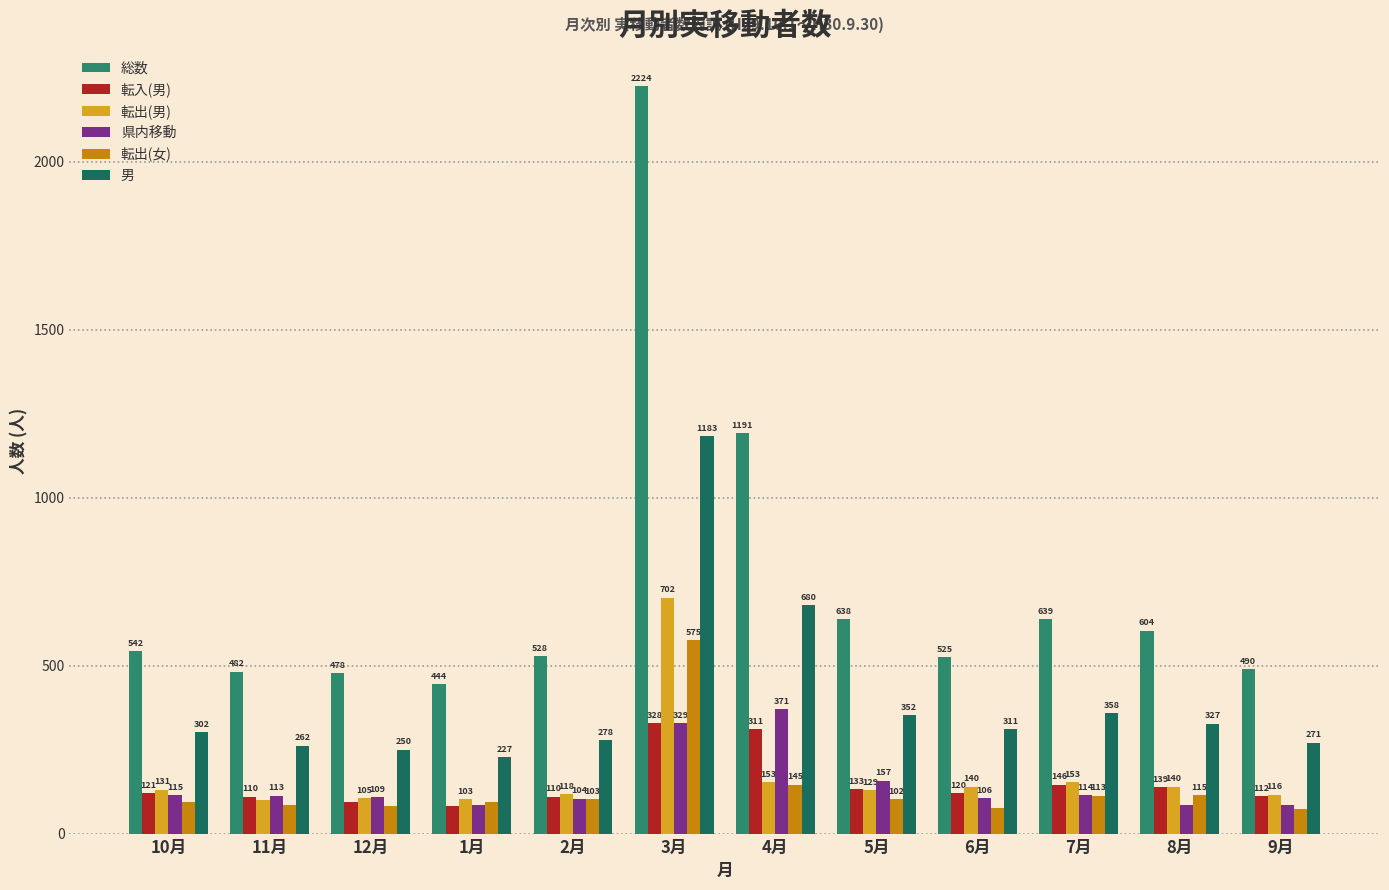

What is the approximate value of 転出(男) at 7月, to the nearest 10?

150